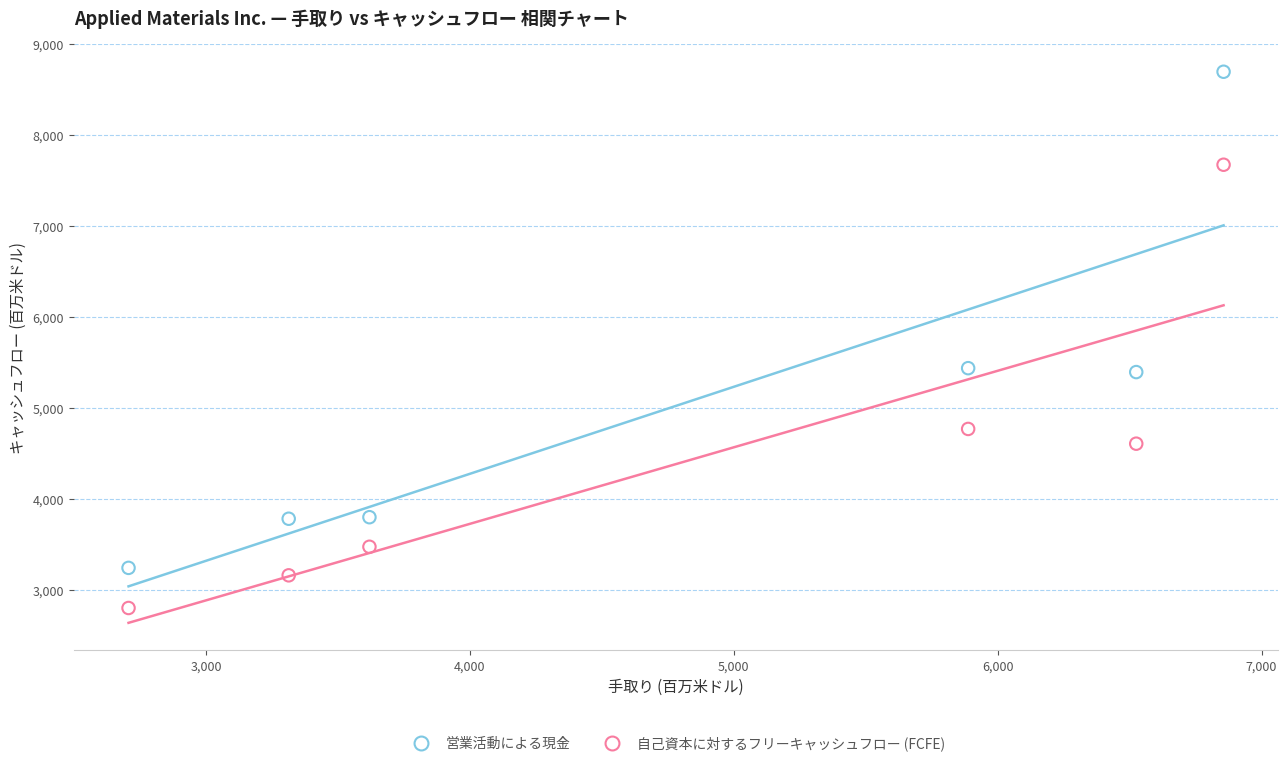

Which series has the widest spread of Y values?

営業活動による現金